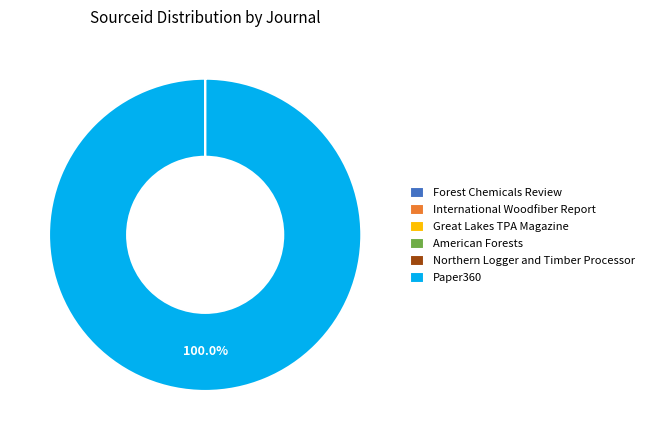

Which slice represents more than half of the pie?

Paper360